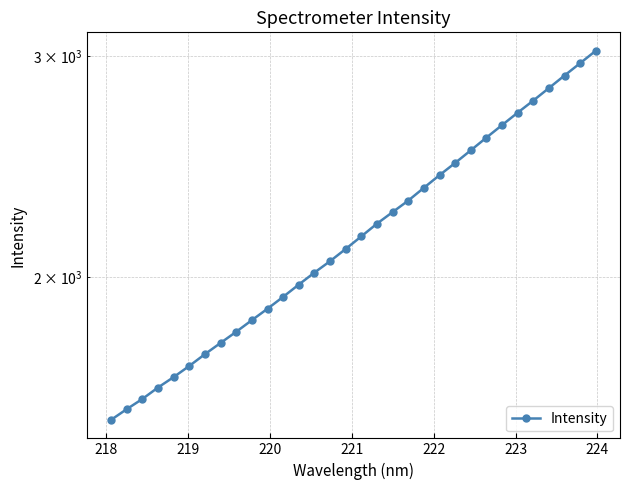

Does the chart display data point markers on the line(s)?

Yes